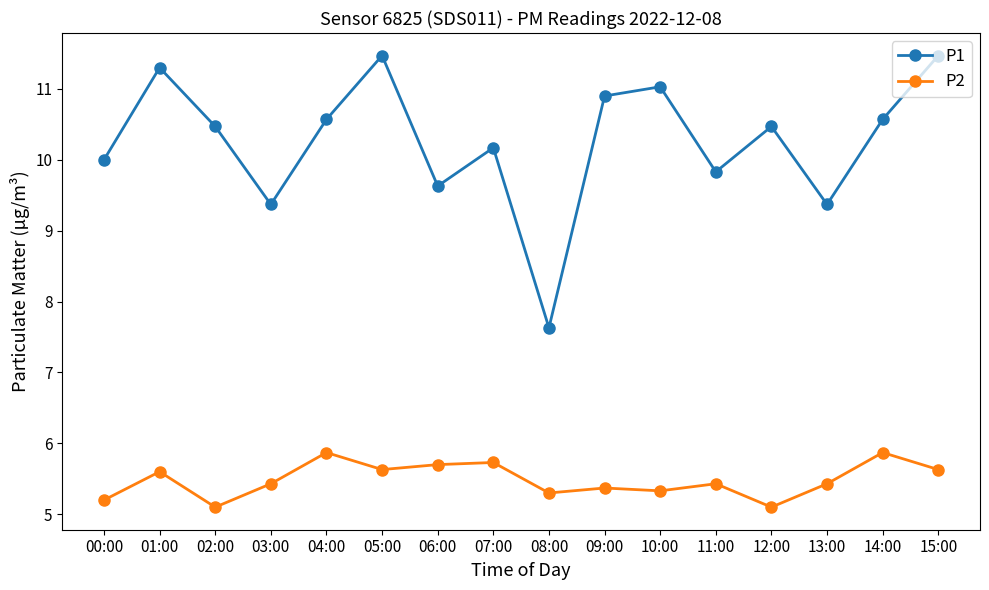

What is the minimum value for P1?

7.6